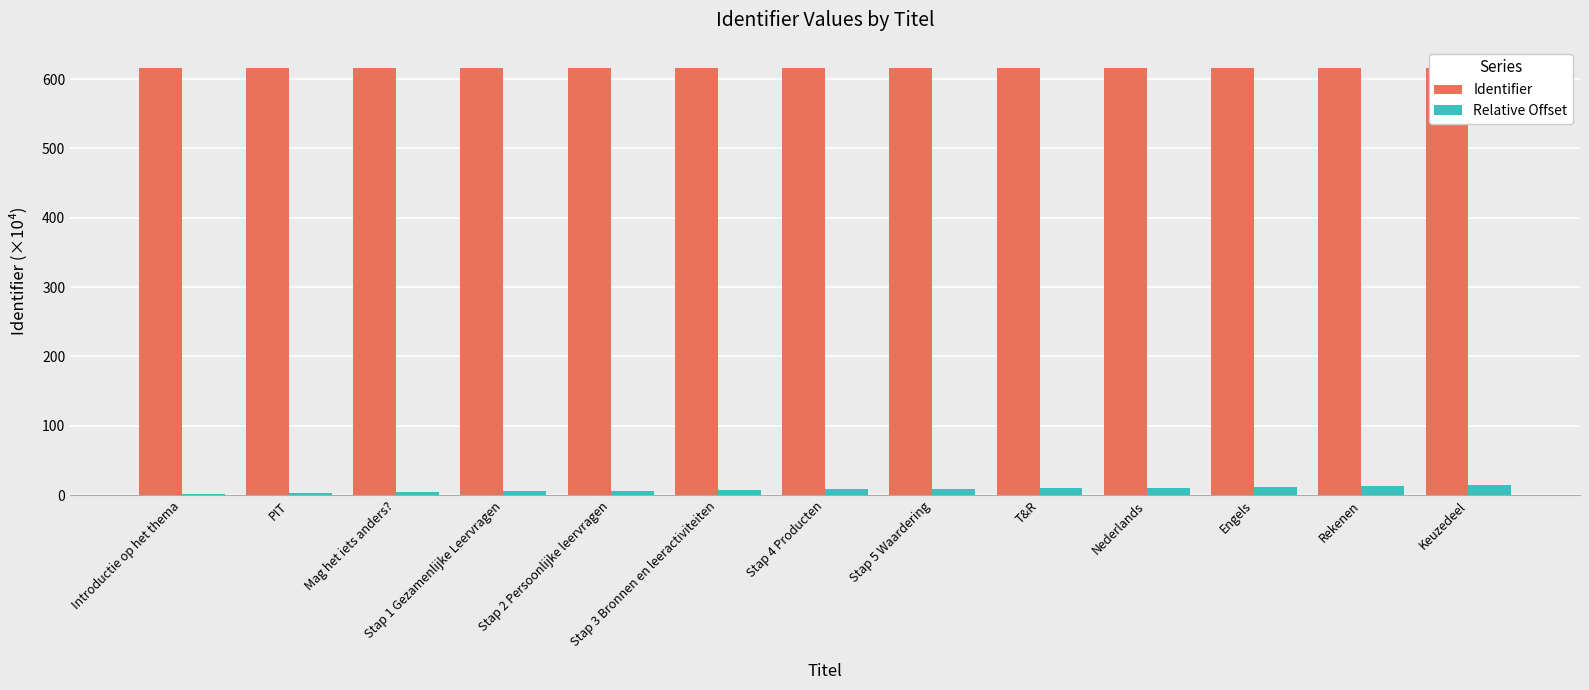

At which category is the sum across all series the highest?

Keuzedeel